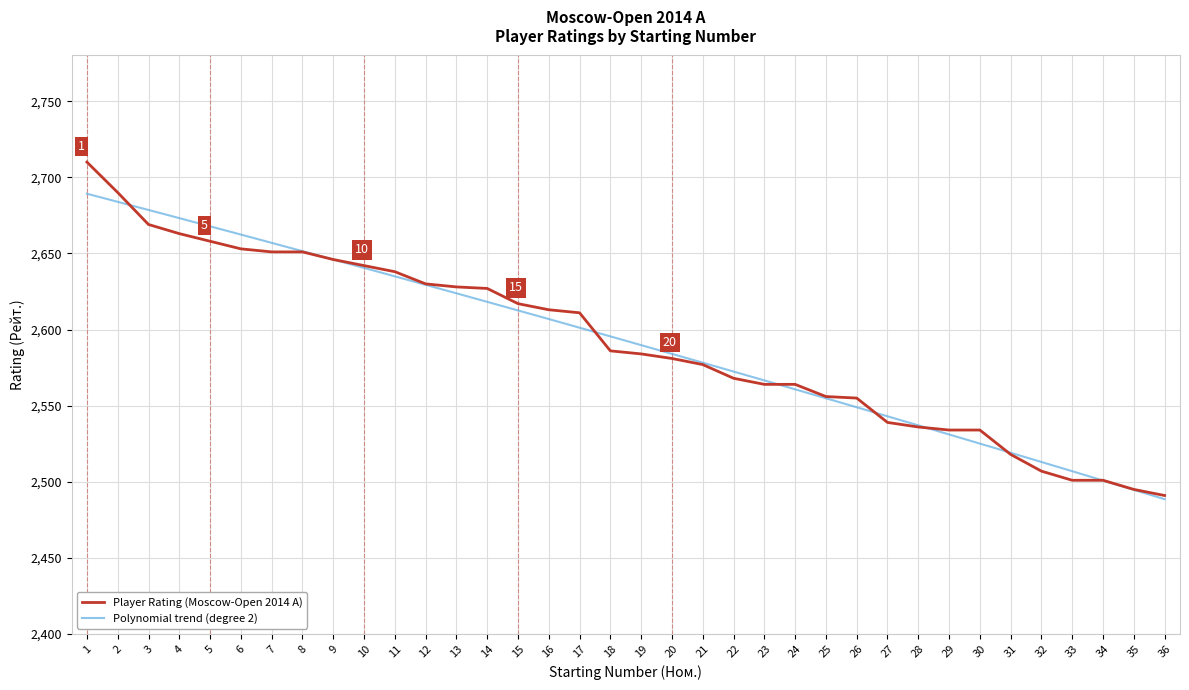

True or false: Player Rating (Moscow-Open 2014 A) has a value of 874 at 24.

False